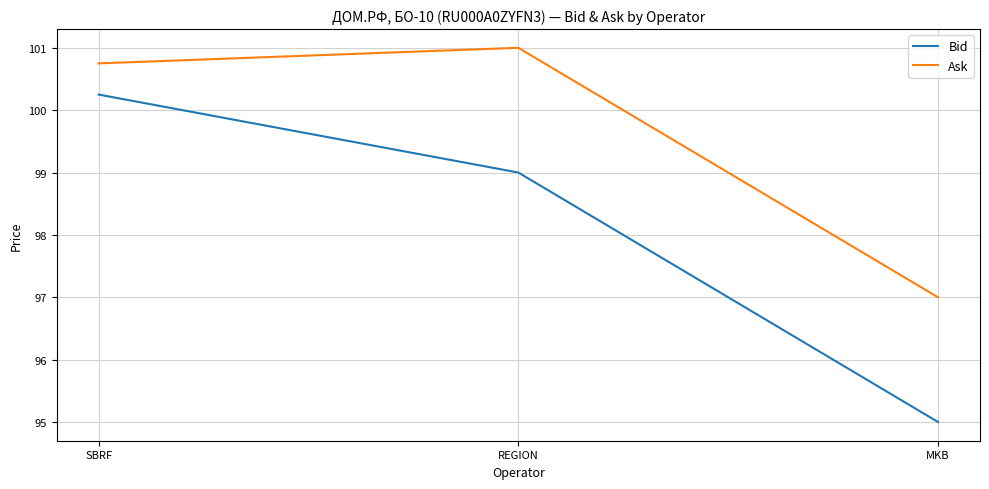

What is the total value across all series at REGION?

200.0